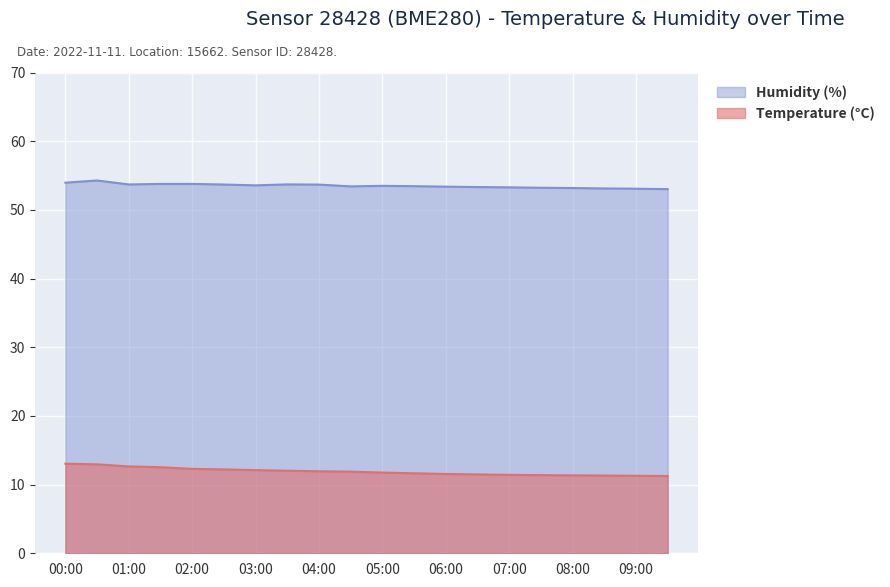

Reading right to left, extract all data points from this chart.

Temperature (°C): 09:30=11.2	09:00=11.3	08:30=11.3	08:00=11.3	07:30=11.4	07:00=11.4	06:30=11.5	06:00=11.6	05:30=11.7	05:00=11.8	04:30=11.9	04:00=11.9	03:30=12.0	03:00=12.1	02:30=12.2	02:00=12.3	01:30=12.5	01:00=12.7	00:30=12.9	00:00=13.0
Humidity (%): 09:30=53.0	09:00=53.1	08:30=53.1	08:00=53.2	07:30=53.2	07:00=53.3	06:30=53.3	06:00=53.4	05:30=53.5	05:00=53.5	04:30=53.4	04:00=53.7	03:30=53.7	03:00=53.6	02:30=53.7	02:00=53.8	01:30=53.8	01:00=53.7	00:30=54.3	00:00=54.0